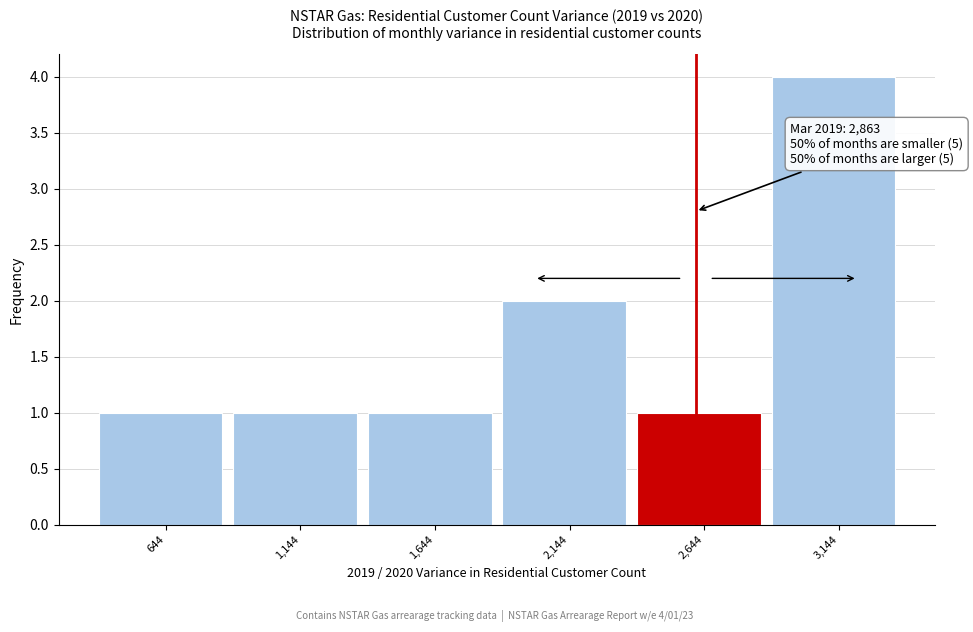

Reading left to right, extract all data points from this chart.

1	1	1	2	1	4